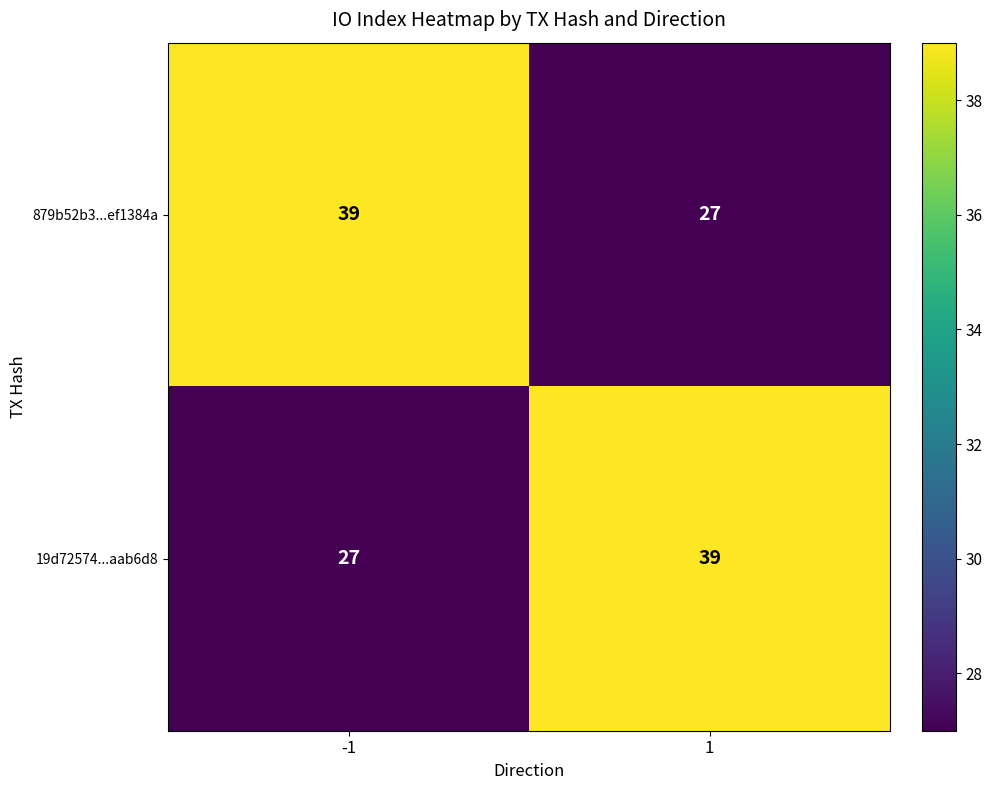

What value does the 19d72574...aab6d8 series have at 1?

39